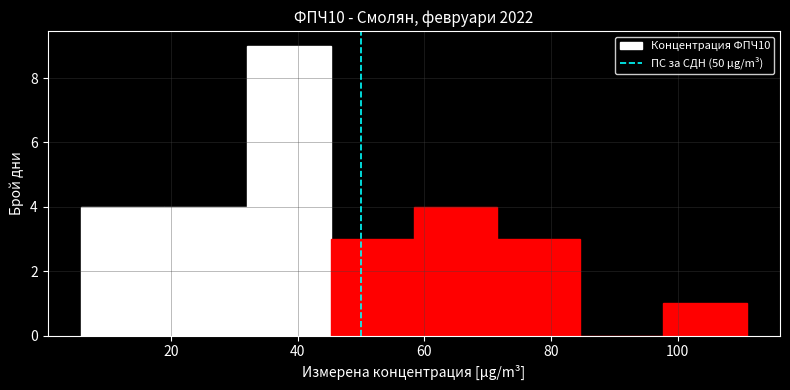

How tall is the bar that spans 98 to 110 on the x-axis? Neither the bar edges nor the heights are printed on the chart, so give them approximately, as read against the axes.

1